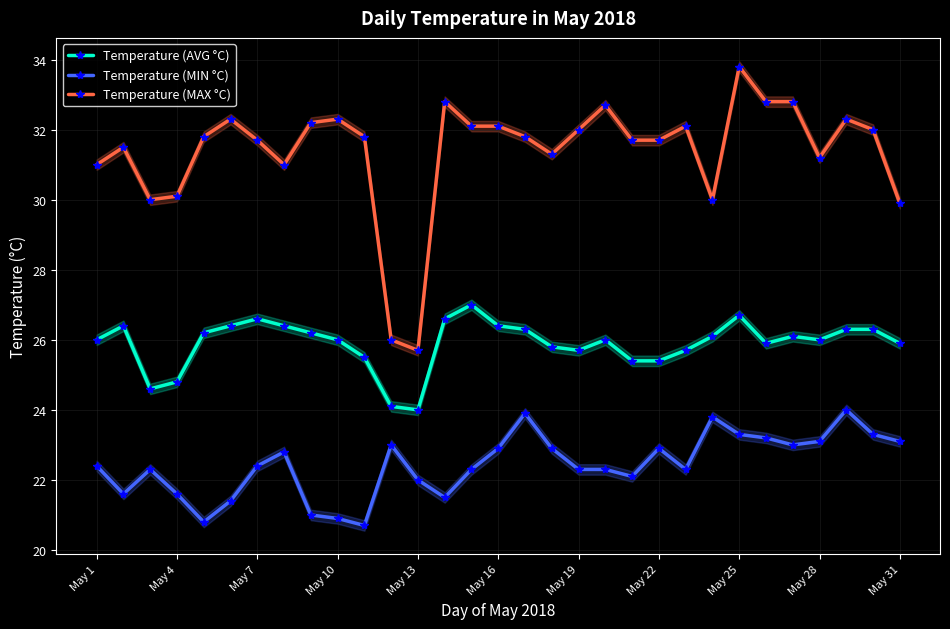

True or false: Temperature (MIN °C) has more than 2 interior local peaks.

True